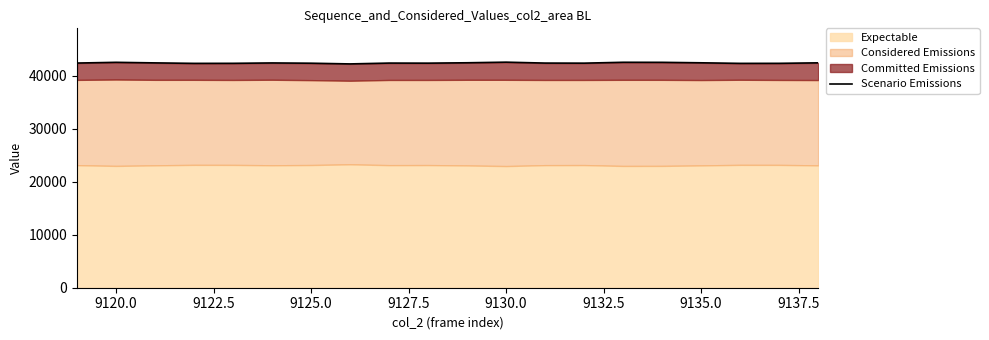

Is it true that the value at 9117.5 is 20926?

False